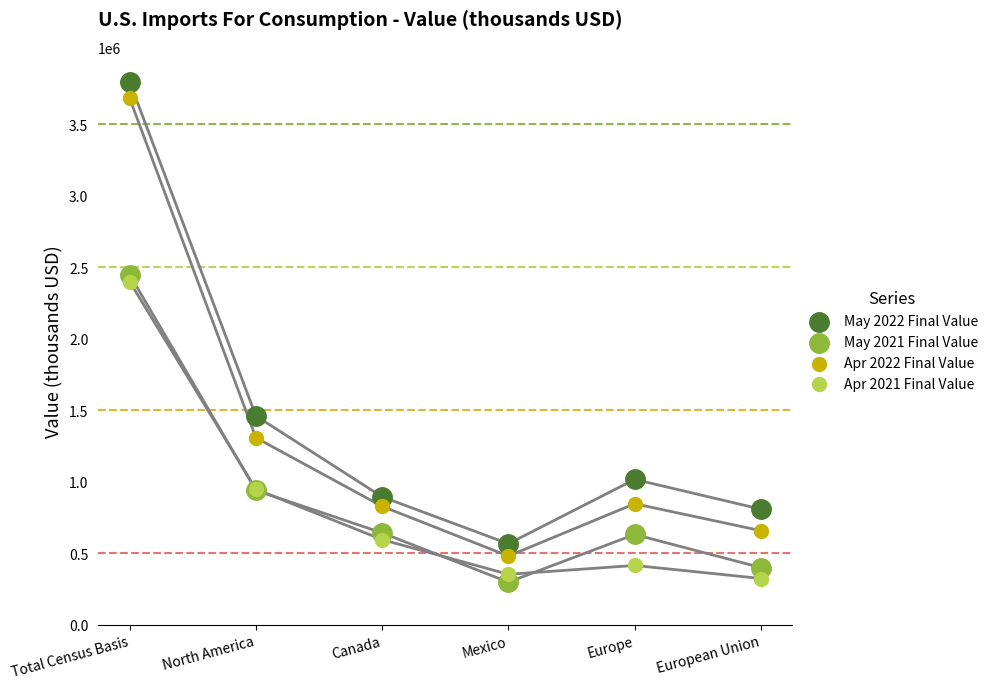

What are all the series names shown in the legend?

May 2022 Final Value, May 2021 Final Value, Apr 2022 Final Value, Apr 2021 Final Value